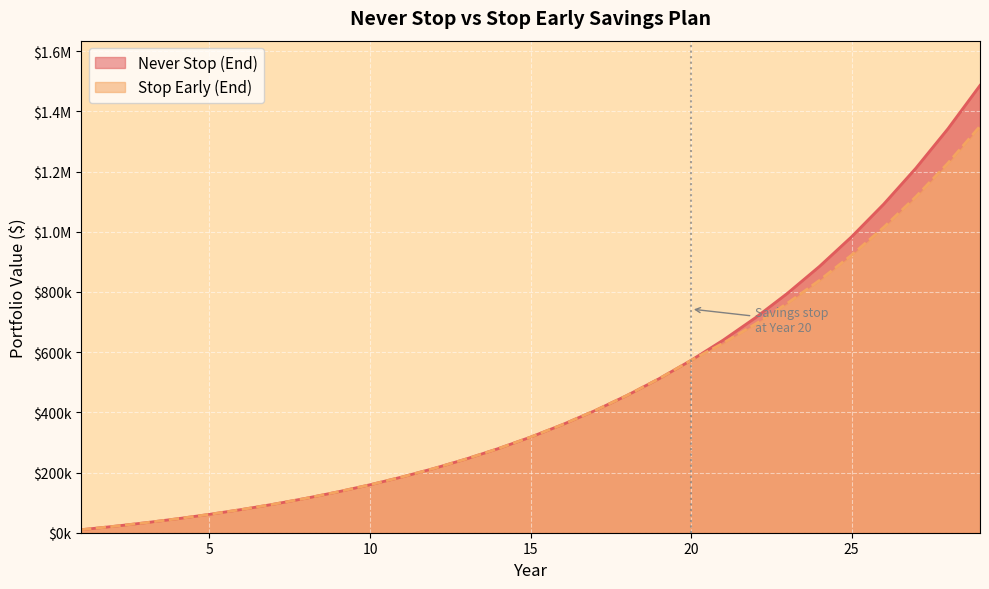

At which label does Never Stop (End) first exceed 317728?

15